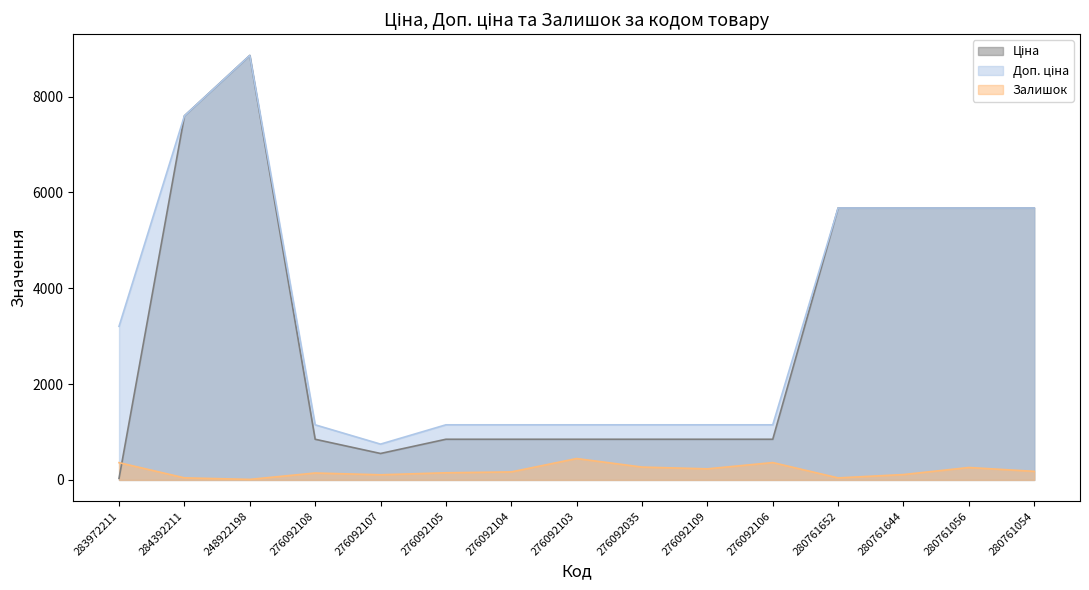

At 276092109, list the series in order from smallest to largest.

Залишок, Ціна, Доп. ціна